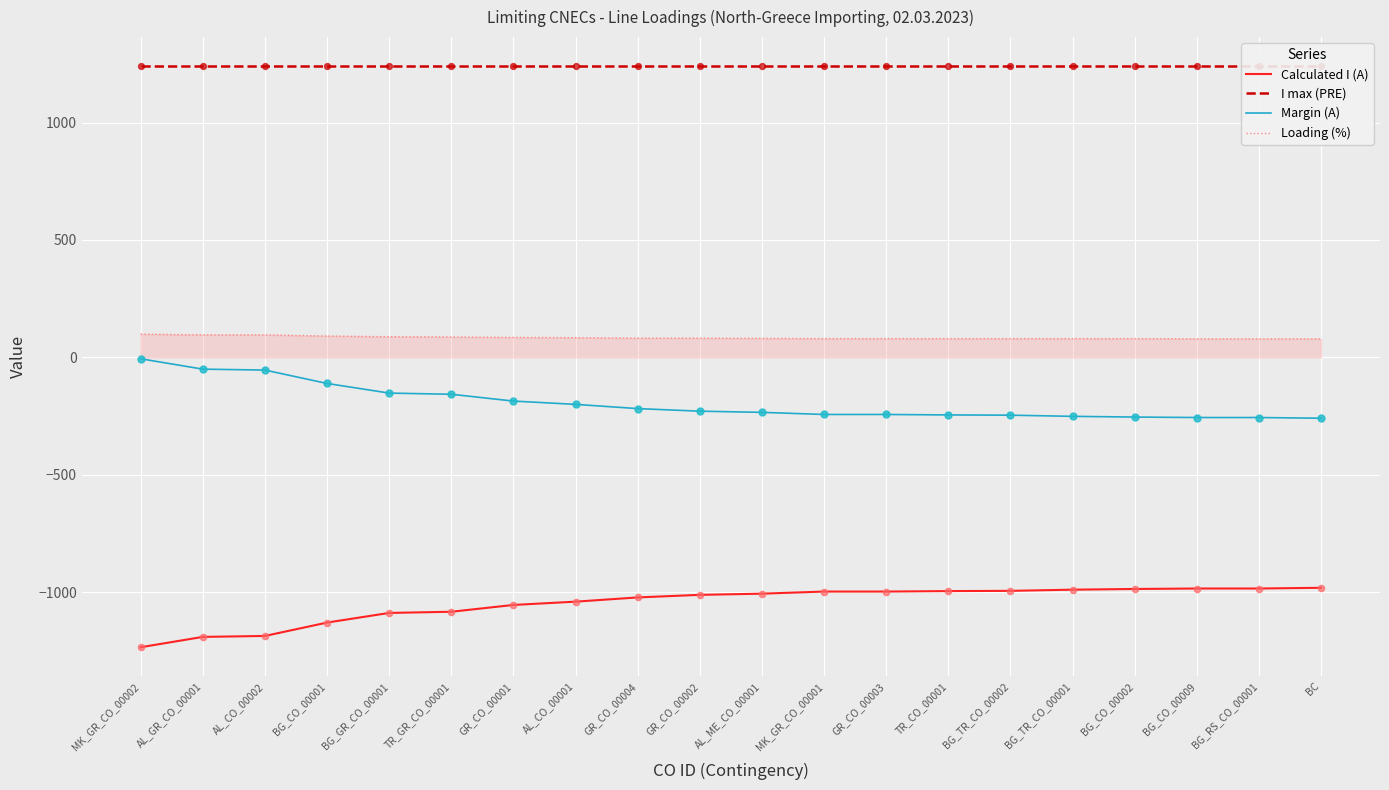

Is the value of I max (PRE) at BC greater than the value of Calculated I (A) at BG_RS_CO_00001?

Yes